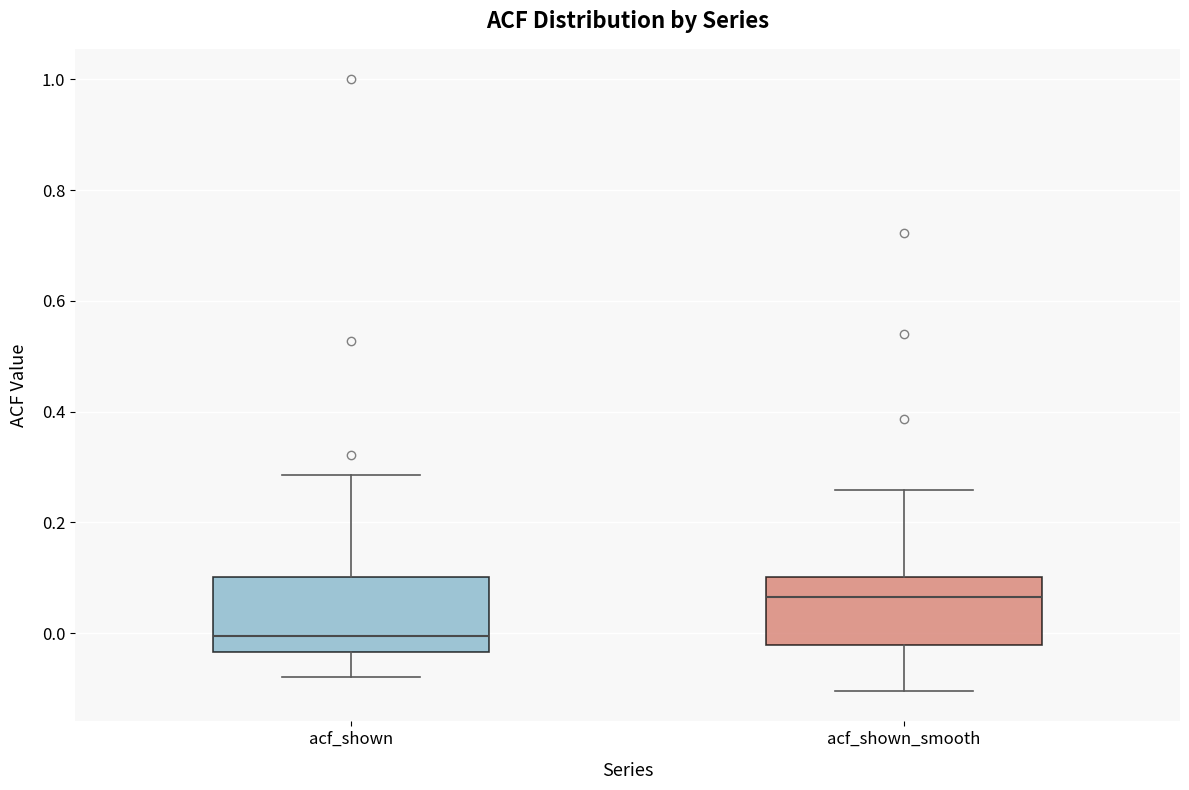

Reading left to right, read every box against the y-axis: the position of its median line, the range the box covers, and the ends of its whiskers. The values are not printed on the chart, so give them approximately, as read against the axis.

acf_shown: median 0.00, box -0.04 to 0.10, whiskers -0.08 to 0.28
acf_shown_smooth: median 0.06, box -0.02 to 0.10, whiskers -0.10 to 0.26